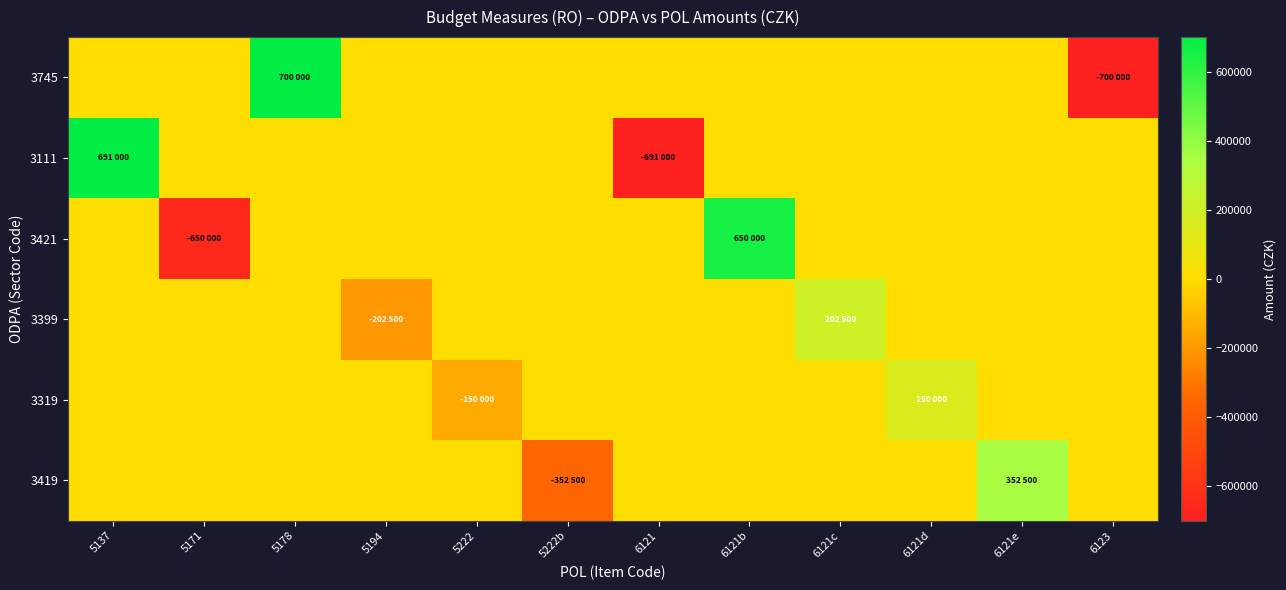

Which has a higher value, 5137 or 6121d?

5137